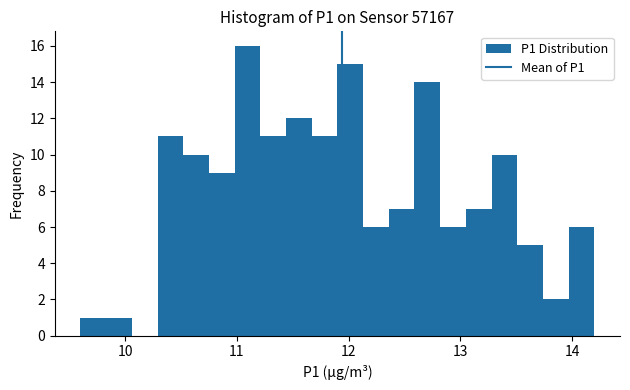

Around what value on the x-axis is the tallest bar? Give the approximate position of its centre, as read against the axis.

11.1